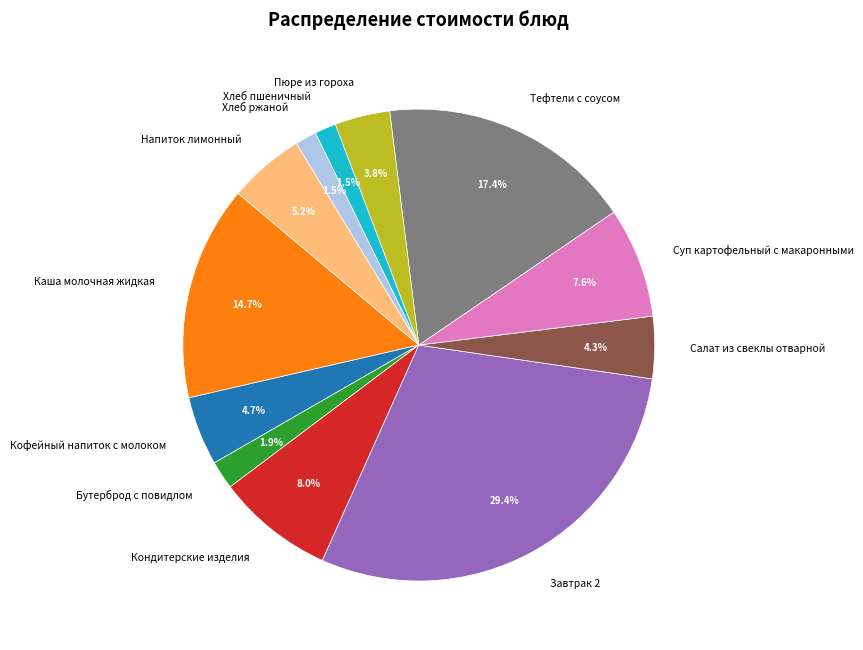

Approximately how many times larger is the value at Каша молочная жидкая compared to Напиток лимонный?

2.8